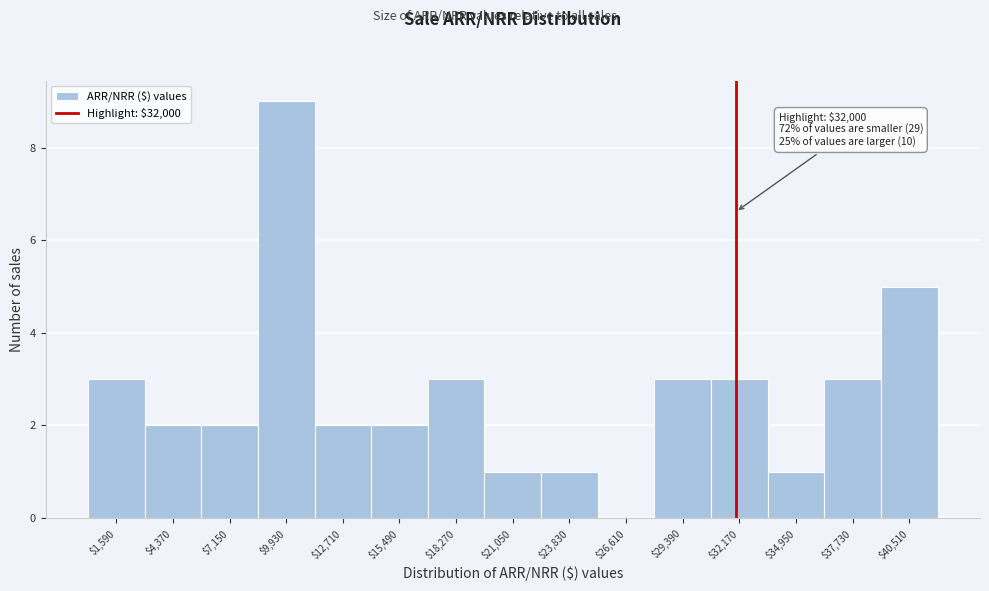

Which range on the x-axis has the tallest bar?

8500 to 11500